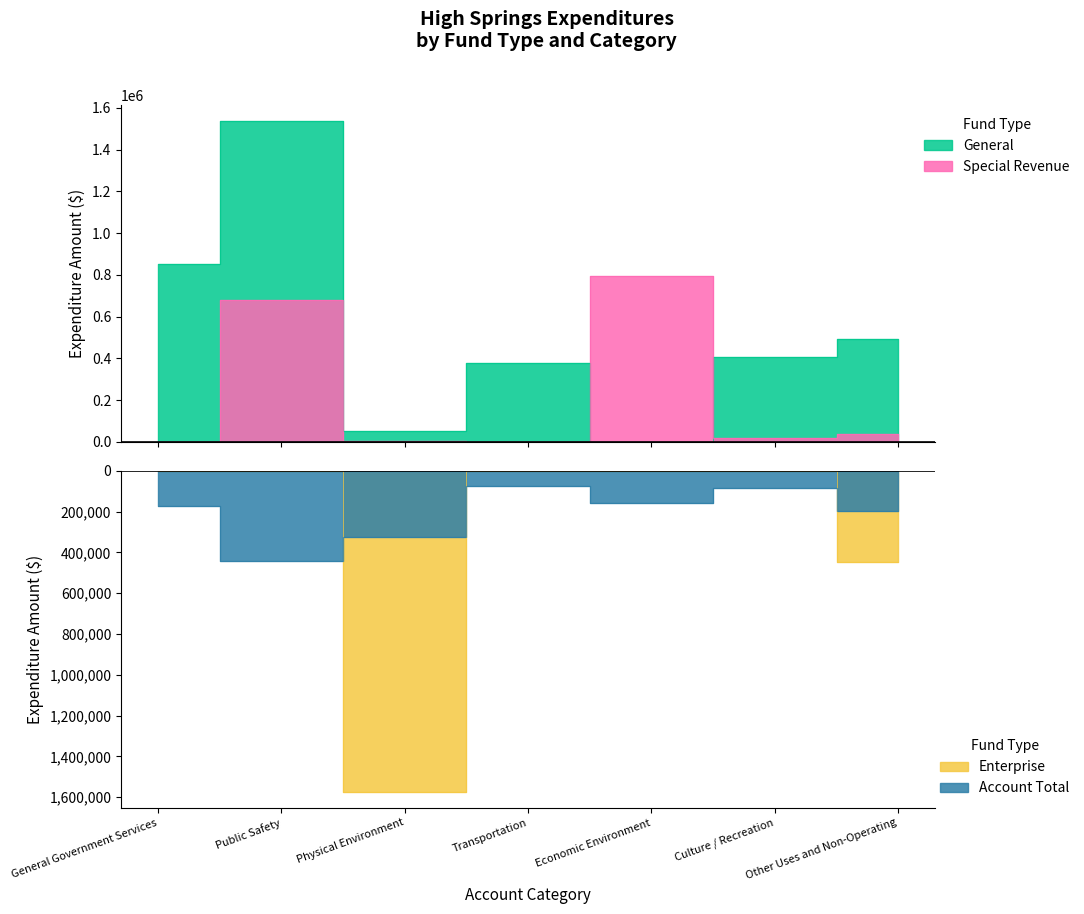

What is the label of the 7th point from the left?

Other Uses and Non-Operating